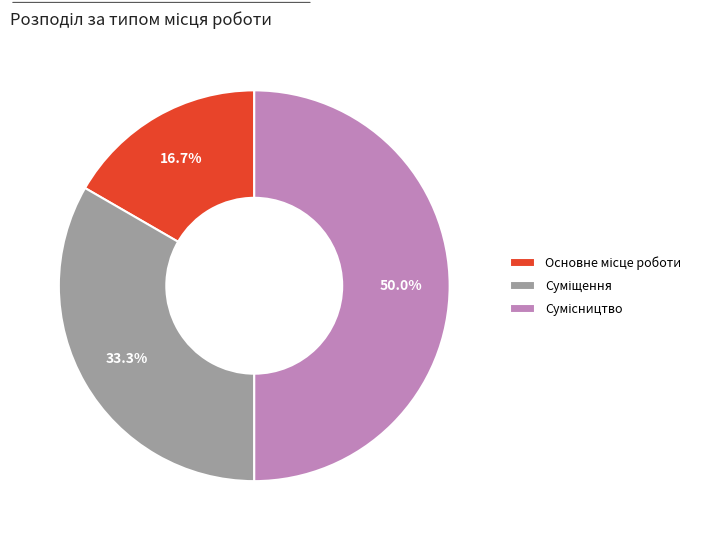

Is there any slice that represents more than half of the pie?

No